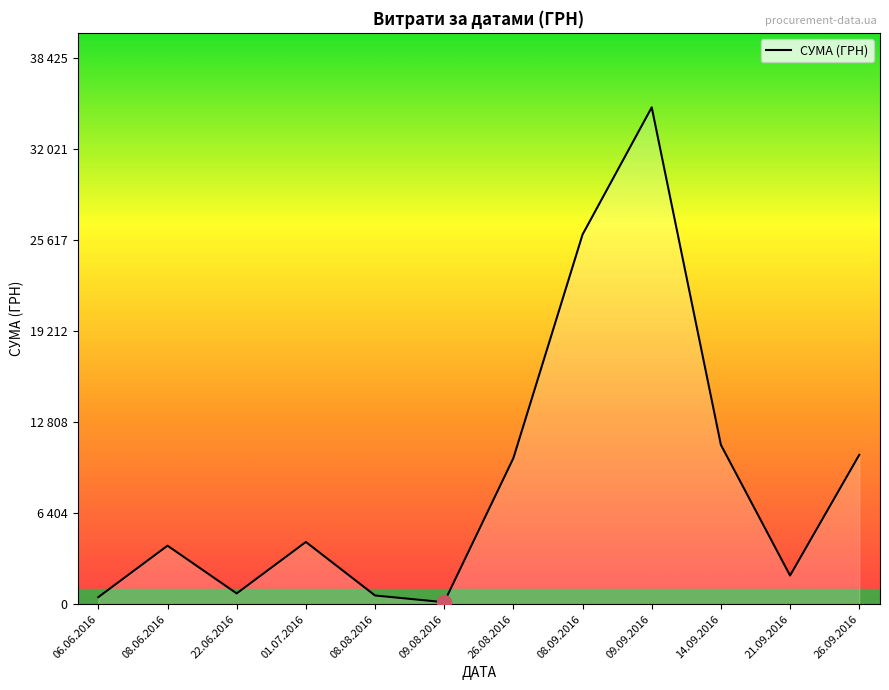

Does the chart have visible grid lines?

No